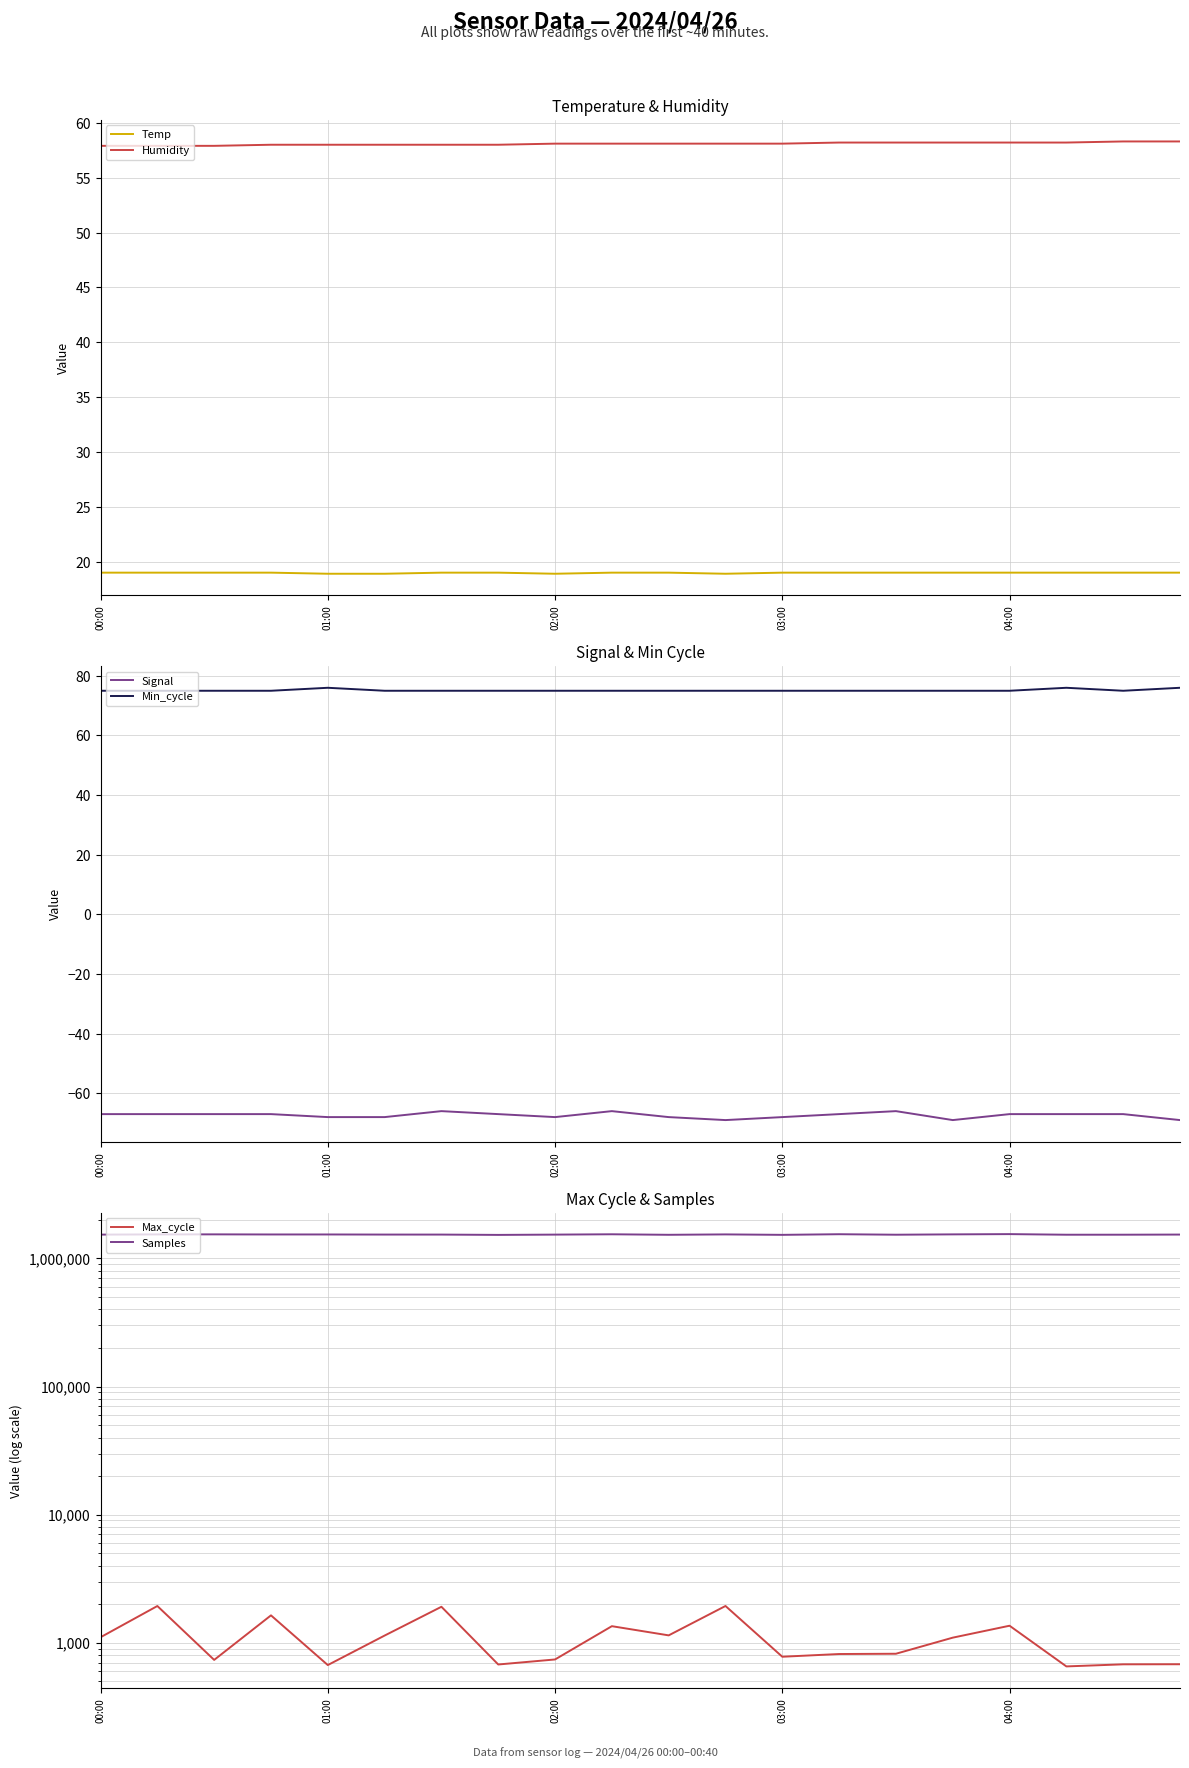

How many Humidity values are between 58 and 59?

17